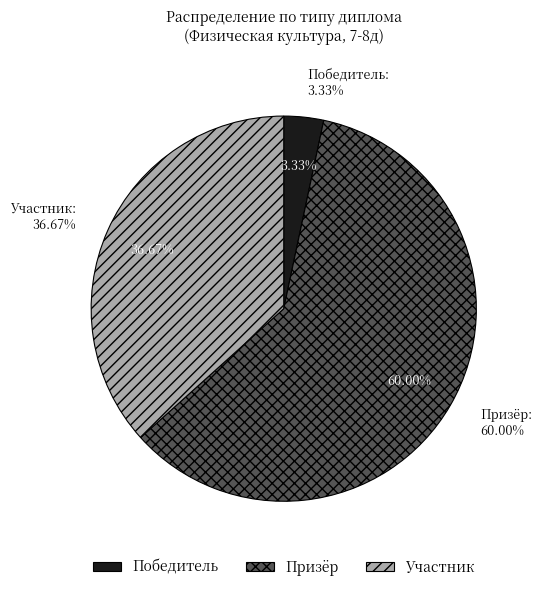

Which slice is the smallest?

Победитель